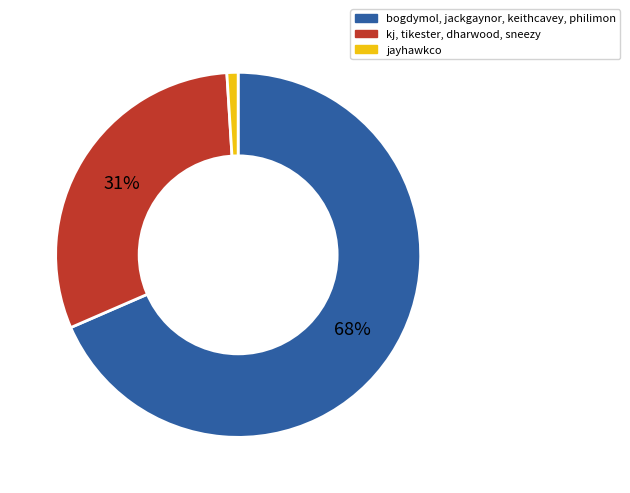

Is there any slice that represents more than half of the pie?

Yes